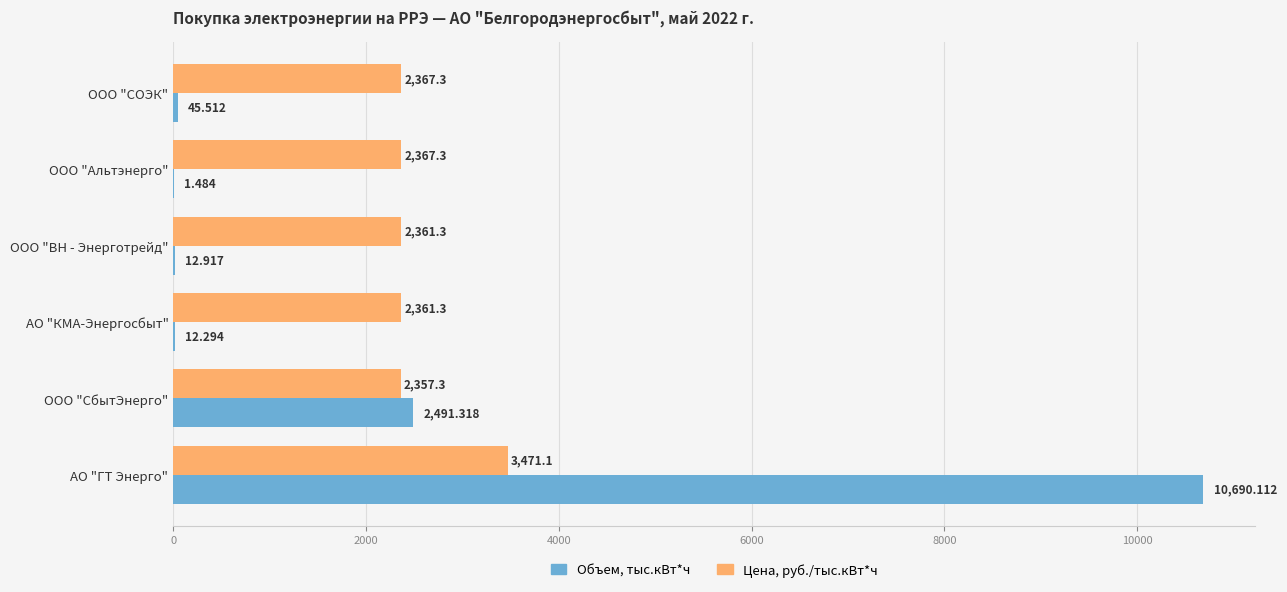

Which series has the largest total across all categories?

Цена, руб./тыс.кВт*ч